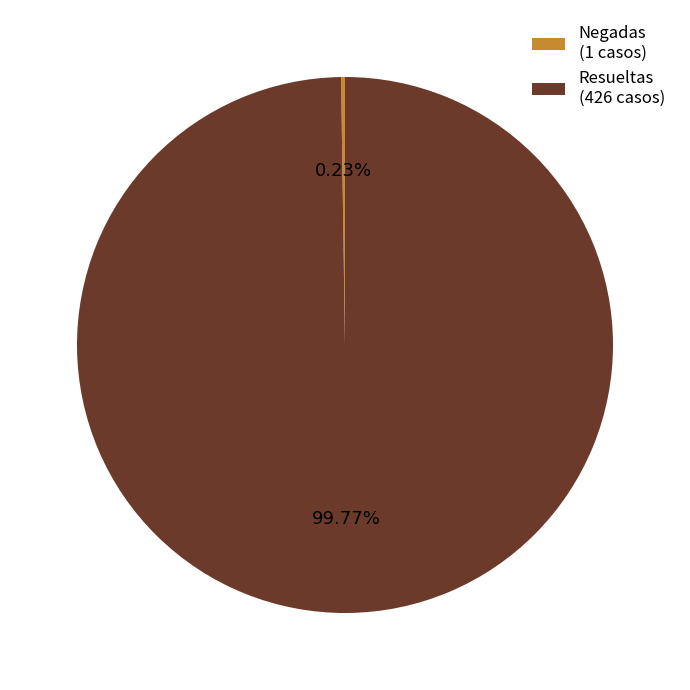

Is there any slice that represents more than half of the pie?

Yes